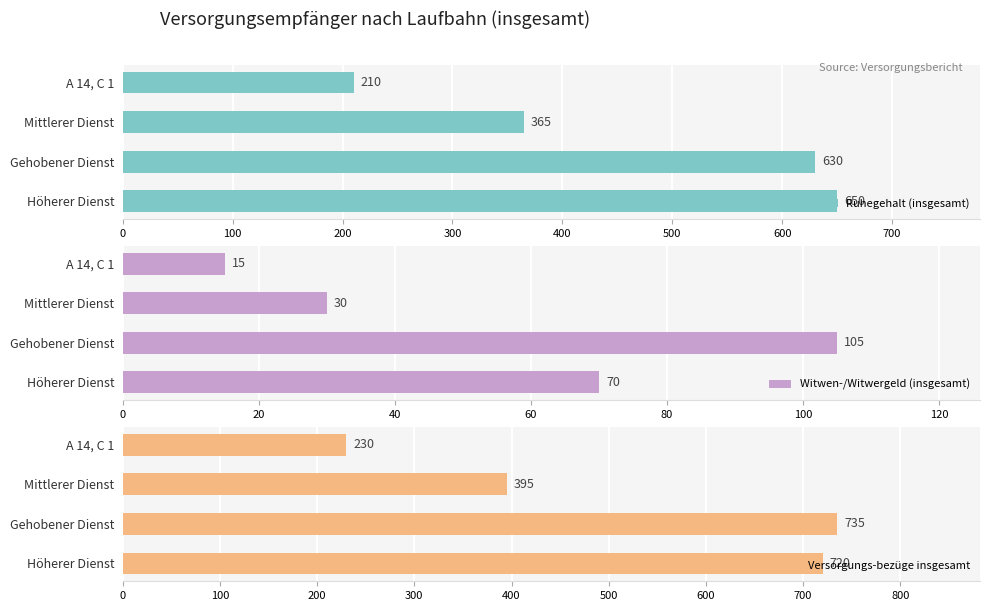

What is the value of the Versorgungs-bezüge insgesamt bar at the 3rd from the left?

395